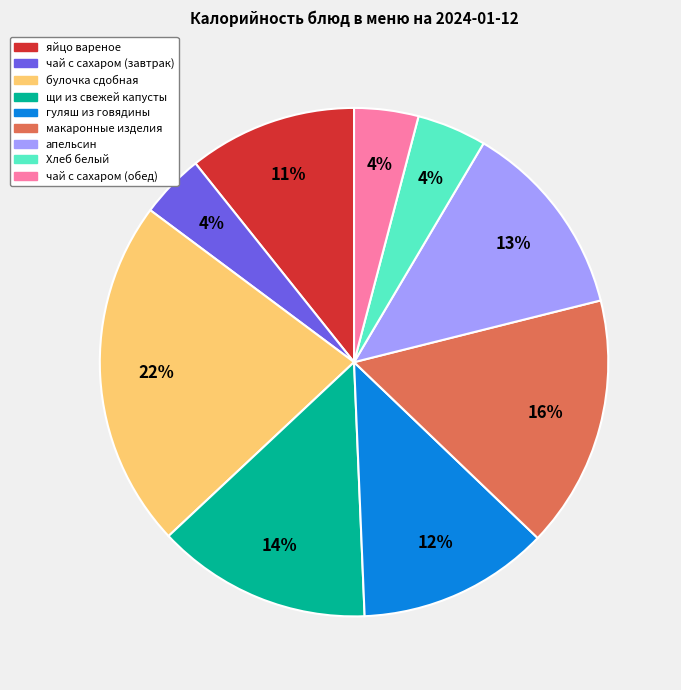

True or false: Хлеб белый accounts for 4% of the total.

True